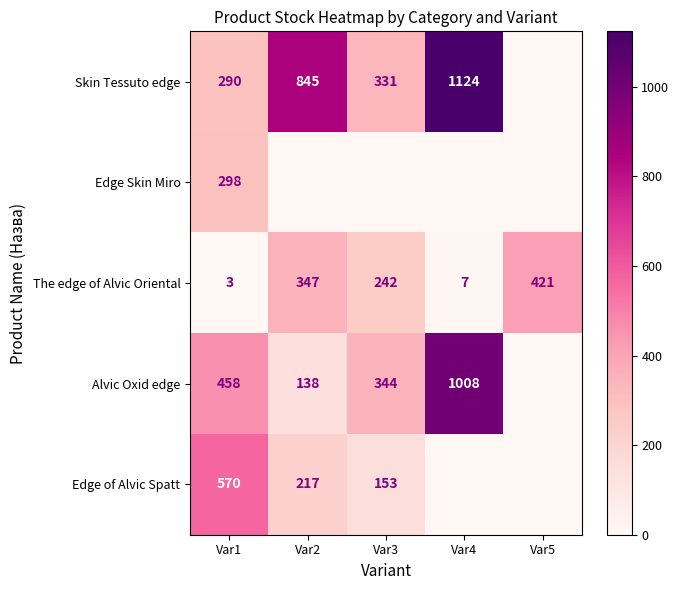

Where is The edge of Alvic Oriental nearest to the value 212?

Var3